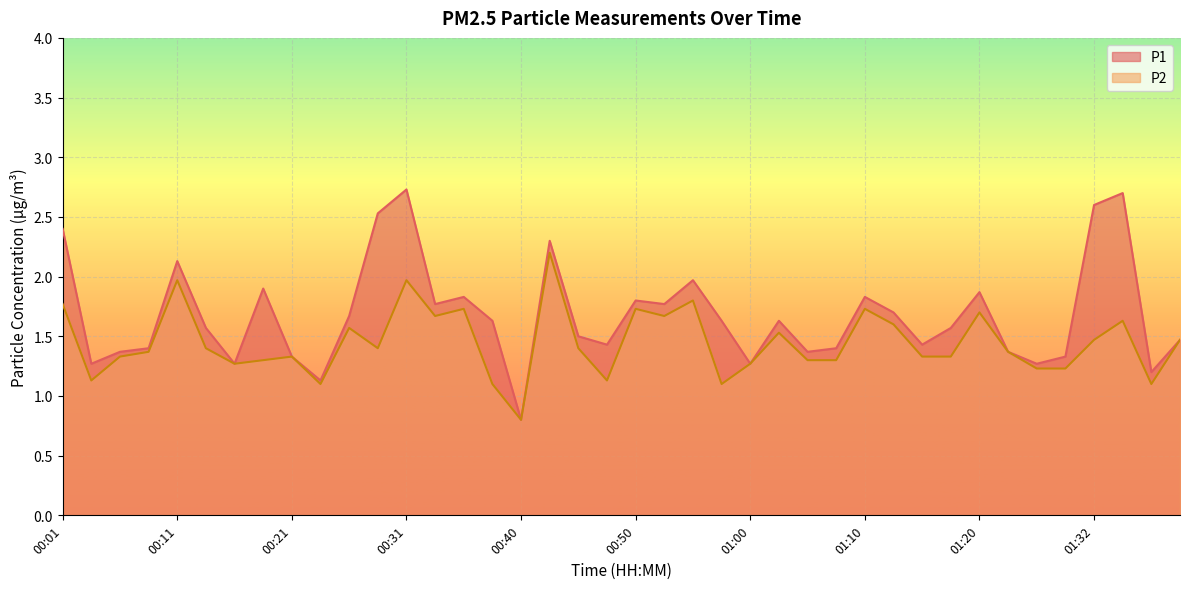

How many data points in P1 are less than 1?

1